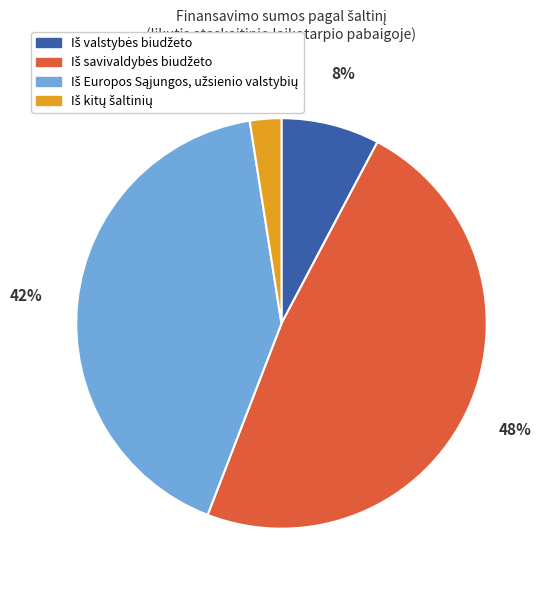

To the nearest percent, what is the difference between the largest and smallest slice percentages?

46%